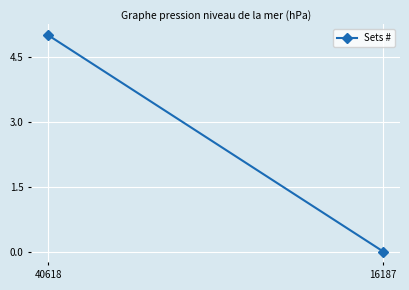

Reading left to right, transcribe all the data shown in this chart.

40618=5	16187=0